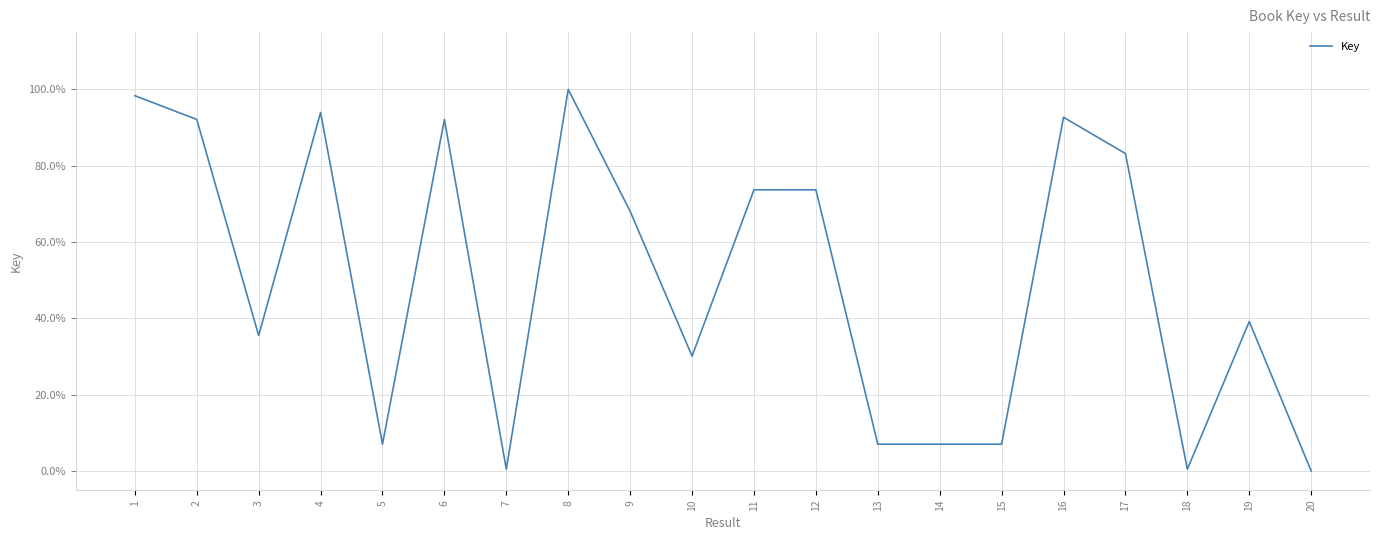

What is the change in value from 1 to 20?

-1.0